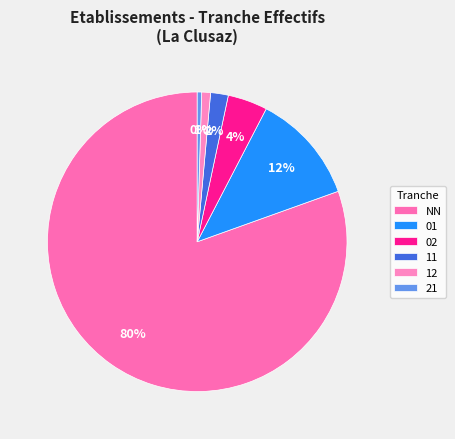

Is it true that 01 is 12% of the pie?

True